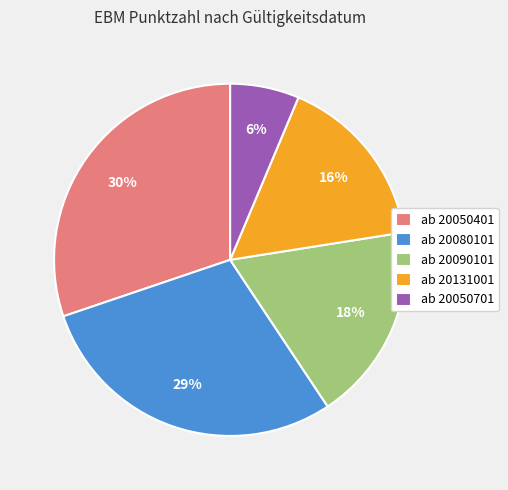

To the nearest percent, what is the average slice percentage?

20%